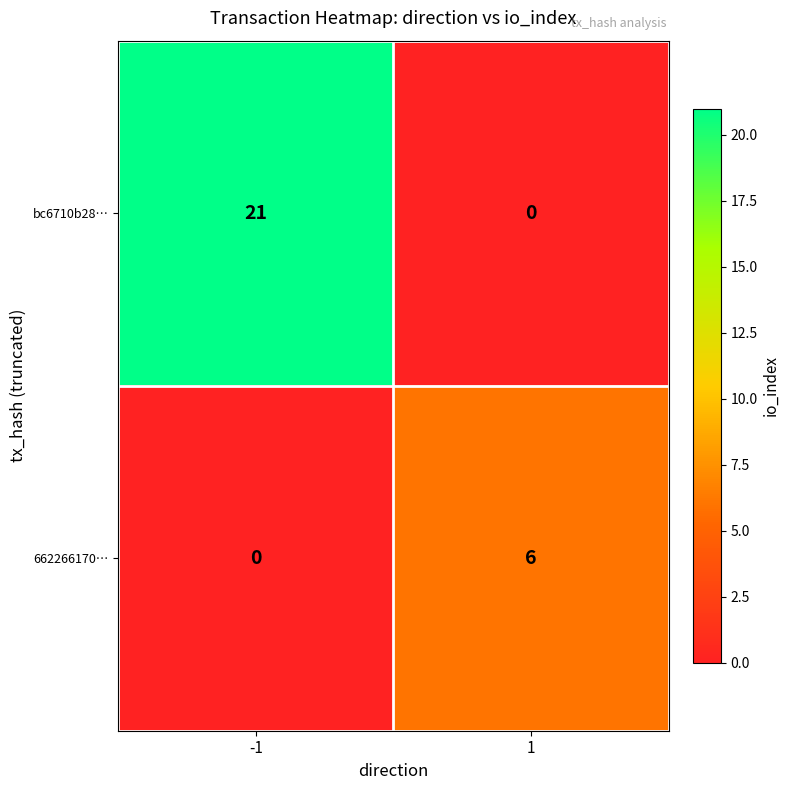

What is the total value across all series at -1?

21